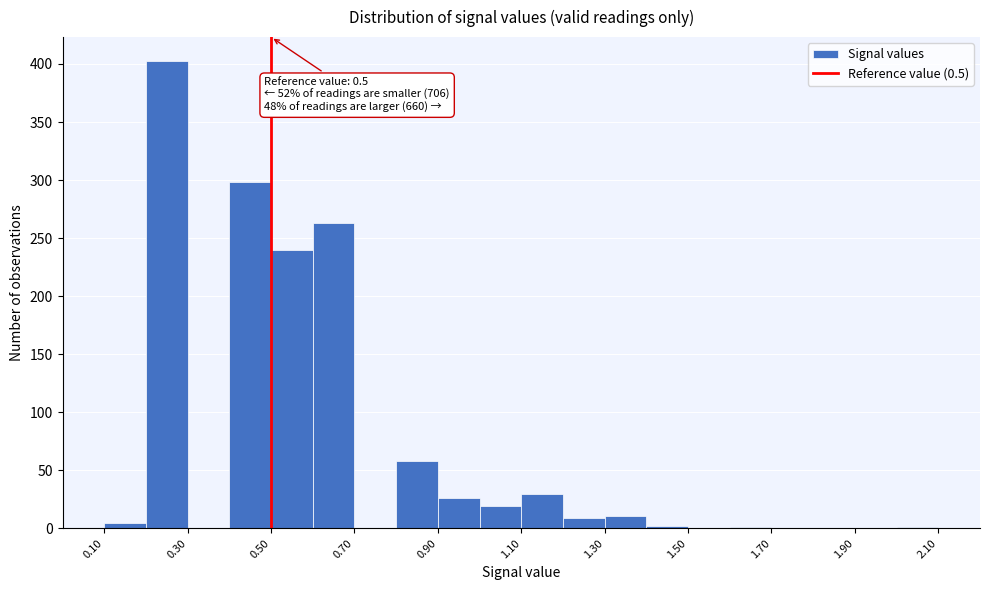

Which range on the x-axis has the tallest bar?

0.2 to 0.3